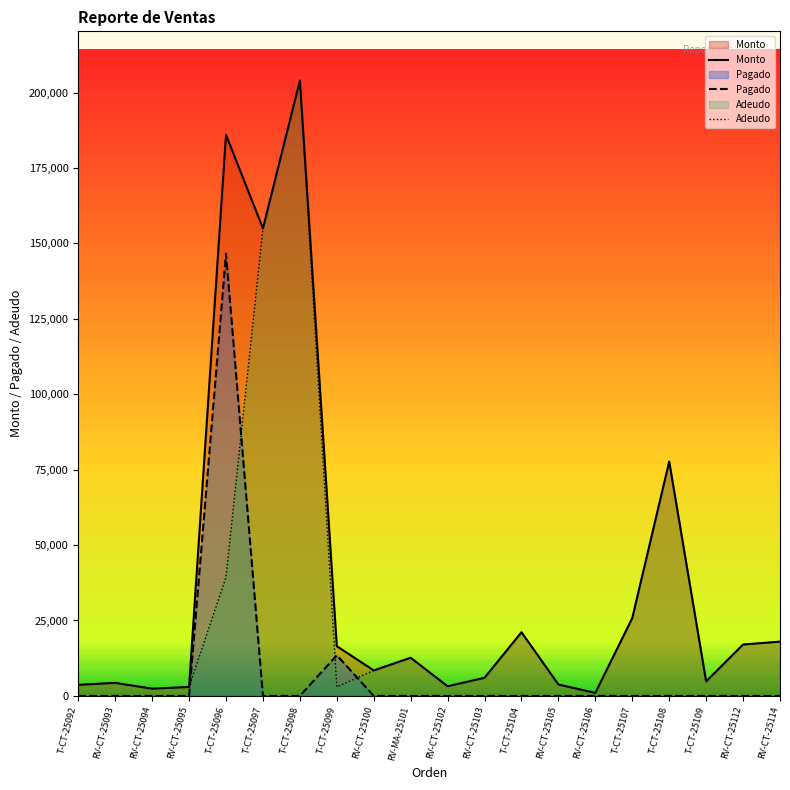

What is the spread (max minus min) of values at RV-CT-25105?

3780